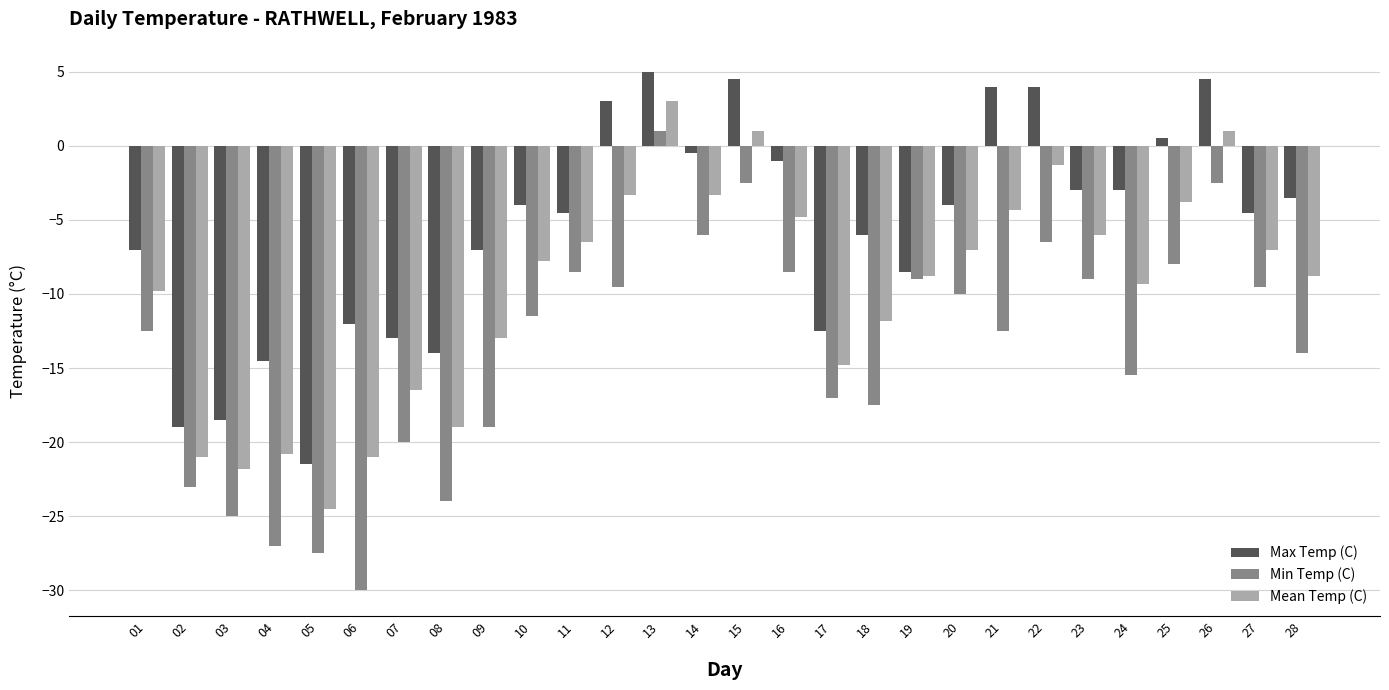

How many bars are there in total?

84